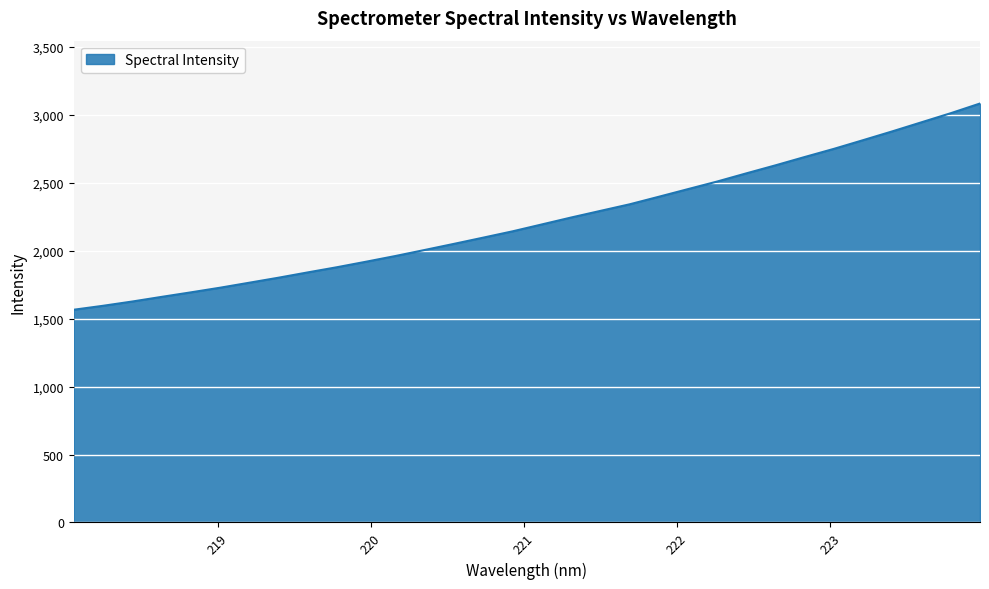

What is the difference between the second highest and second lowest values?

1417.1